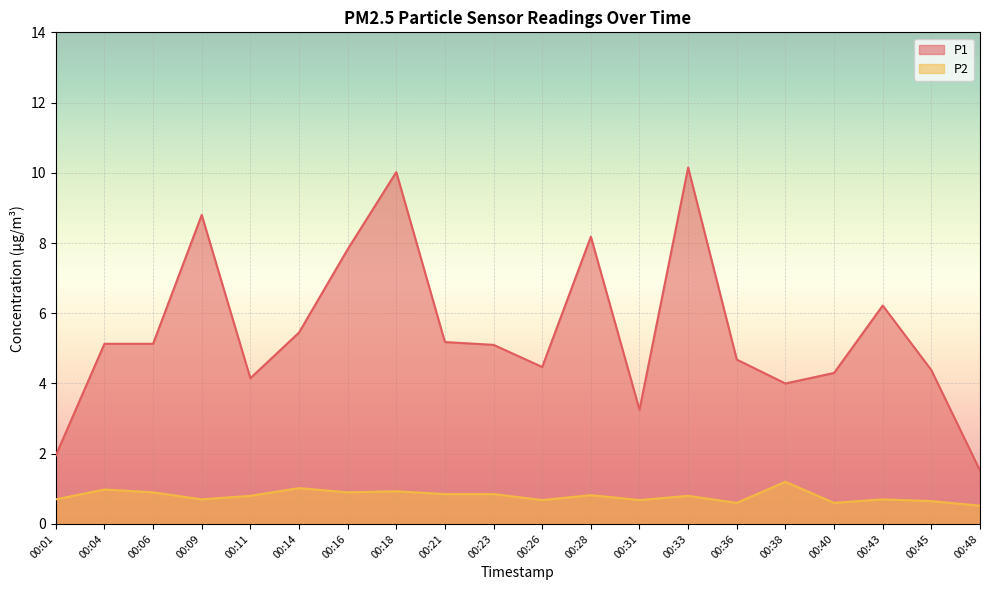

Where is P2 nearest to the value 0?

00:48